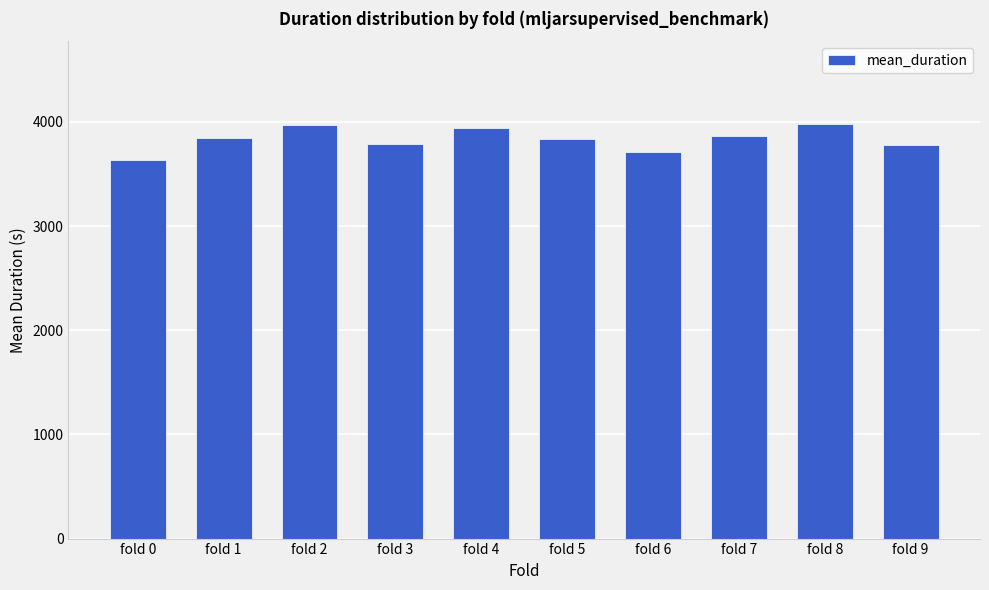

Does the chart contain any negative values?

No